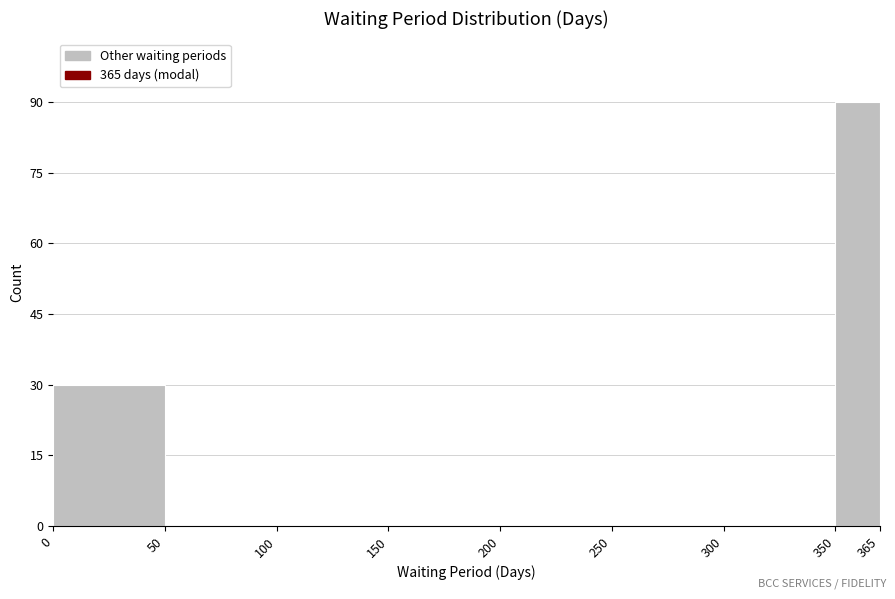

Reading right to left, transcribe all the data shown in this chart.

350=90	300=0	250=0	200=0	150=0	100=0	50=0	0=30